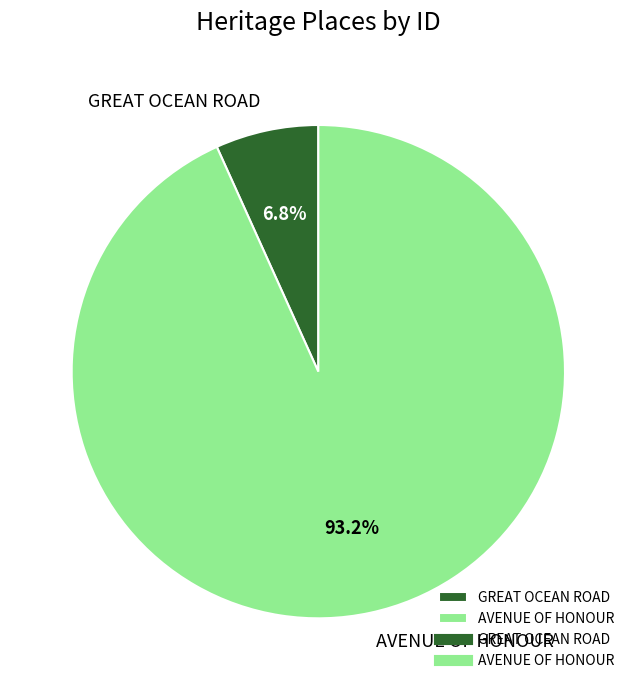

Which slice represents more than half of the pie?

AVENUE OF HONOUR